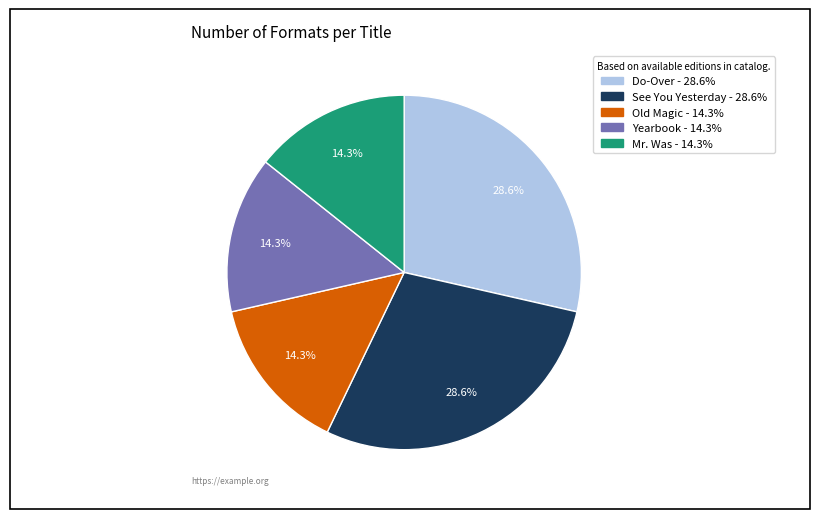

What percentage do See You Yesterday and Do-Over together represent?

57.1%